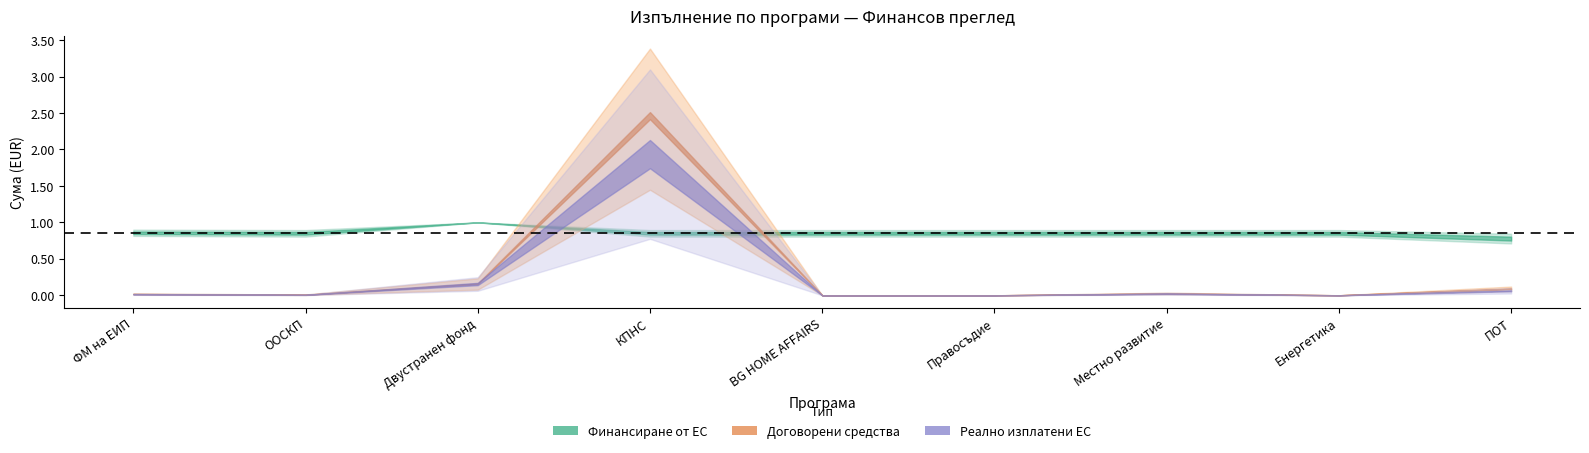

How many categories are shown in the chart?

9